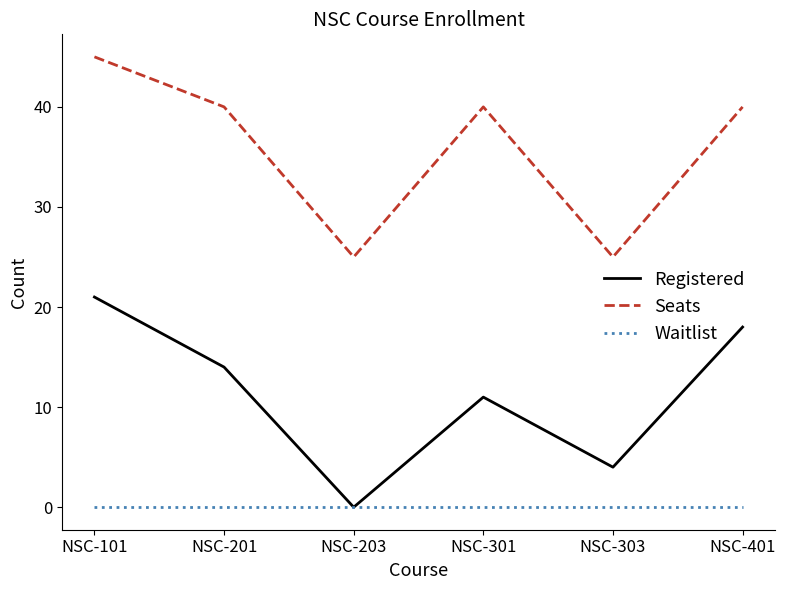

True or false: Waitlist and Seats intersect in this chart.

False